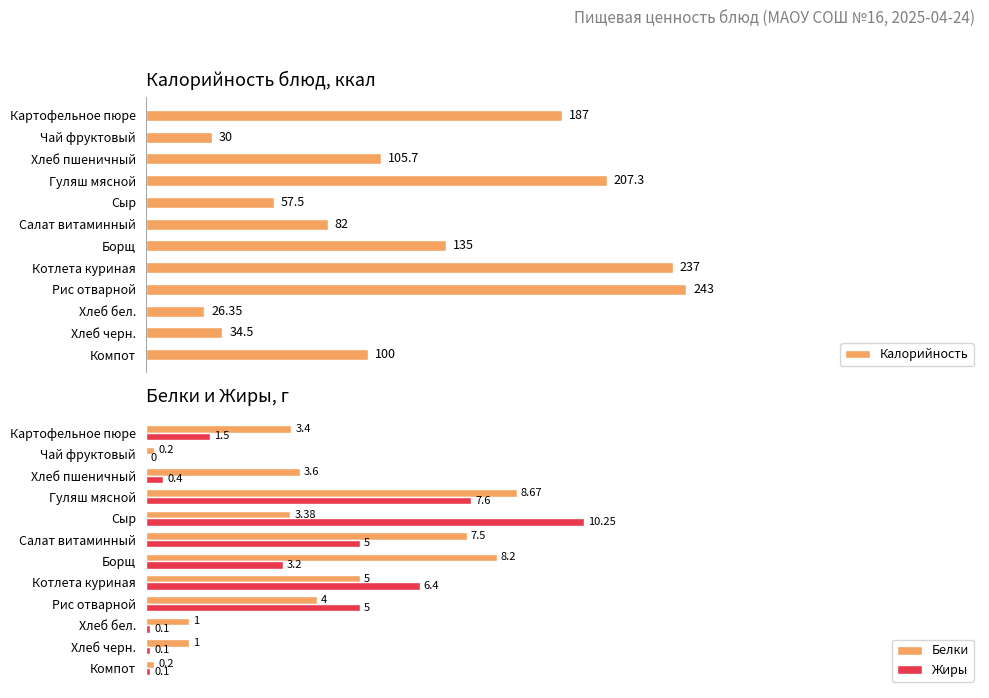

Reading left to right, what are all the values shown in this chart?

Калорийность: 187.0	30.0	105.7	207.3	57.5	82.0	135.0	237.0	243.0	26.4	34.5	100.0
Белки: 3.4	0.2	3.6	8.7	3.4	7.5	8.2	5.0	4.0	1.0	1.0	0.2
Жиры: 1.5	0.0	0.4	7.6	10.2	5.0	3.2	6.4	5.0	0.1	0.1	0.1